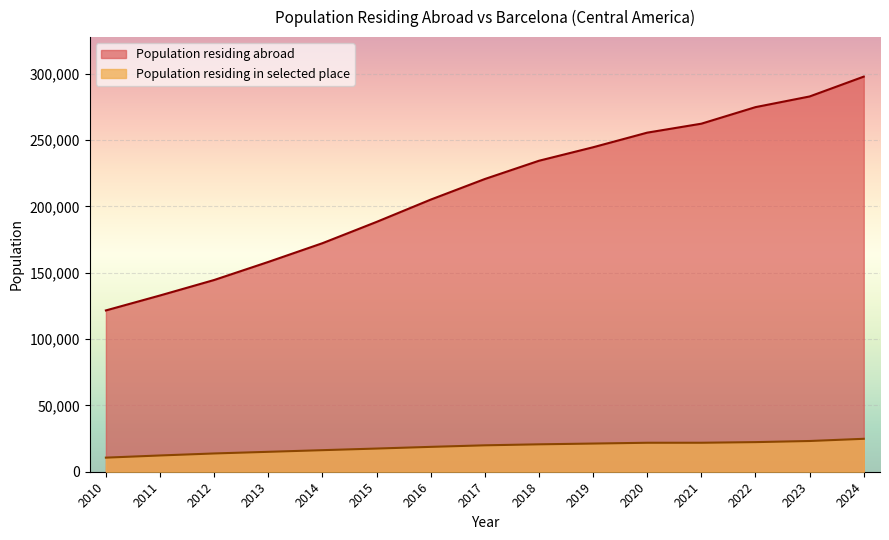

What is the maximum value shown in the chart?

297844